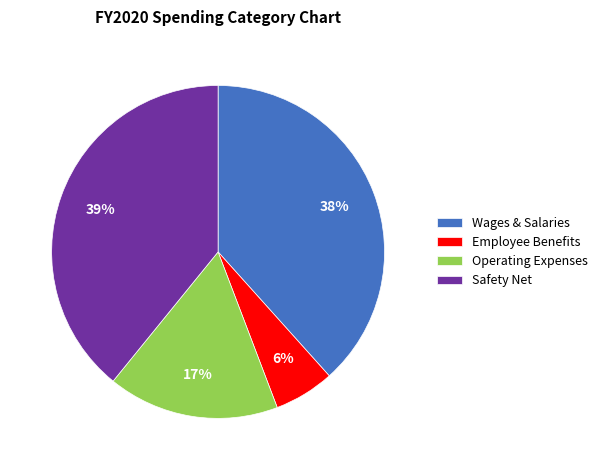

How many slices are in this pie chart?

4